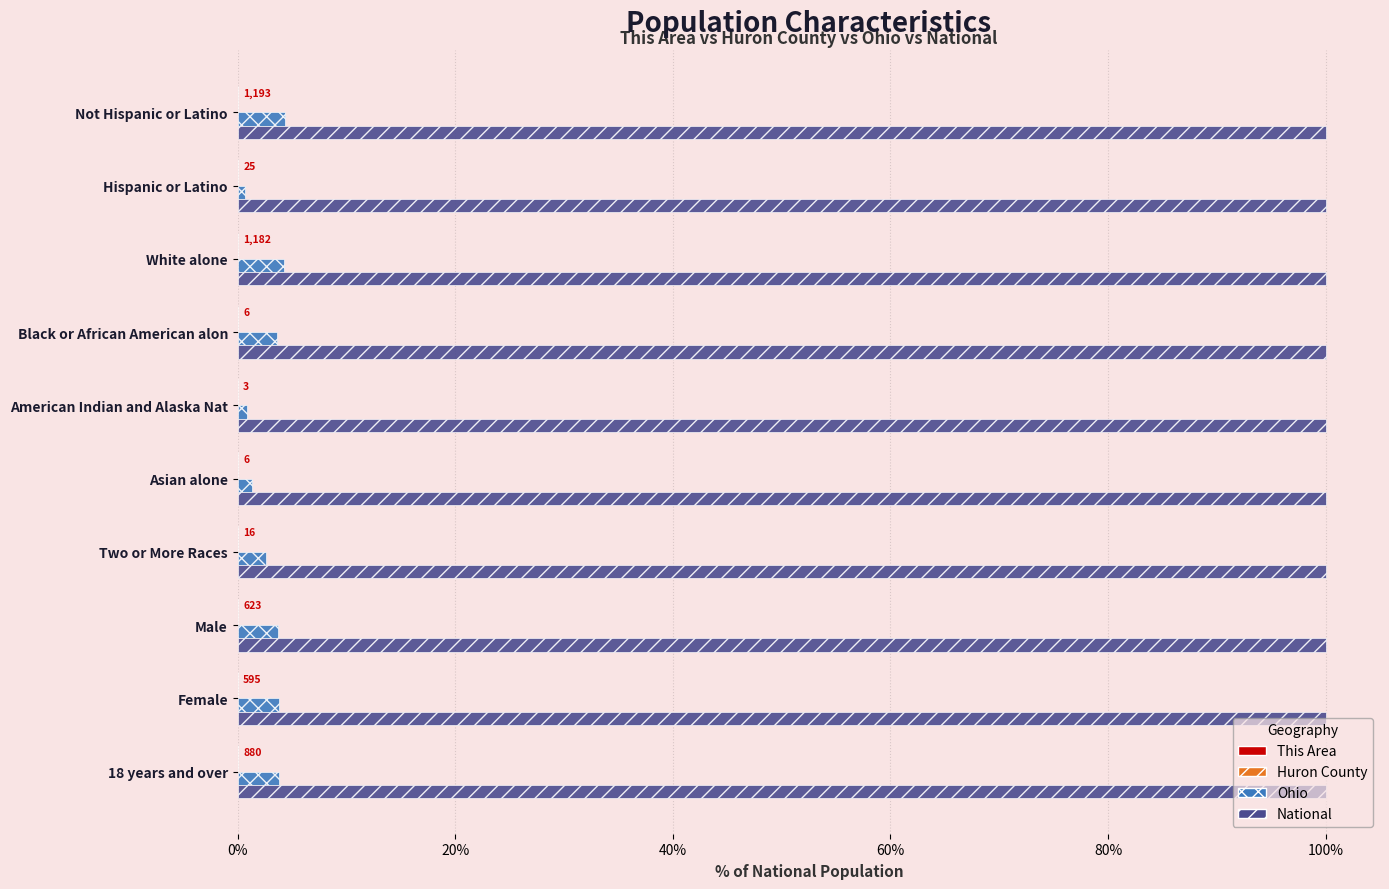

What is the maximum value for National?

100.0